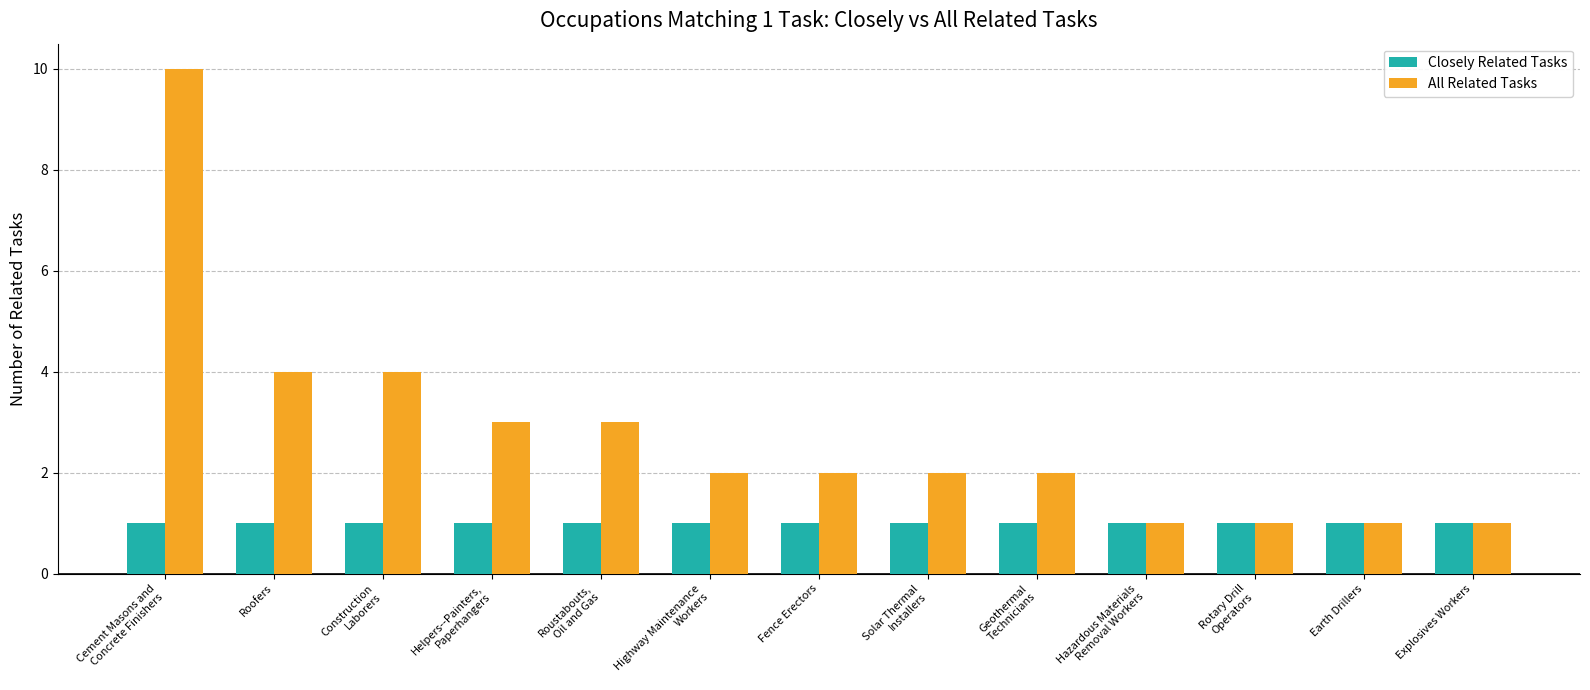

What value does the Closely Related Tasks series have at Roustabouts,
Oil and Gas?

1